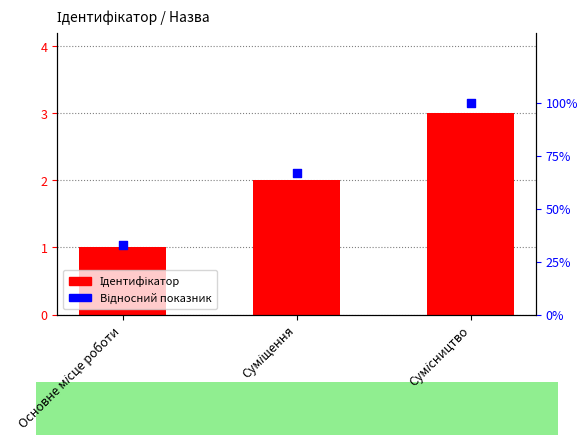

Which series contains the lowest Y value?

Ідентифікатор